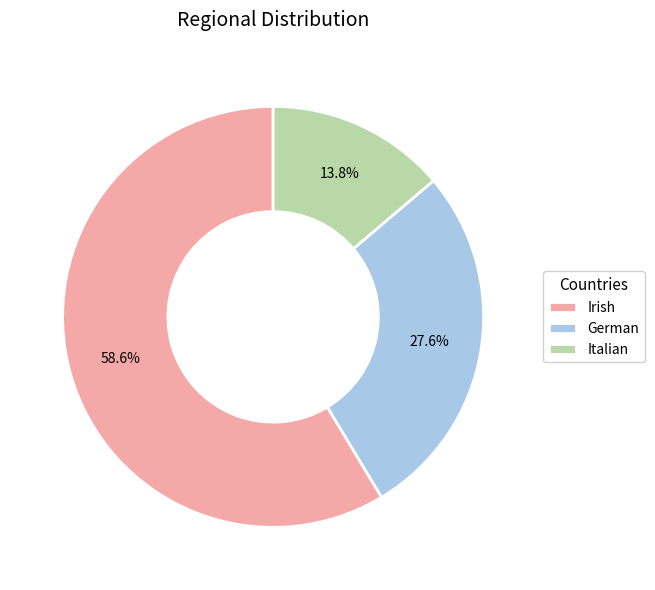

To the nearest percent, what is the combined percentage of Irish and German?

86%